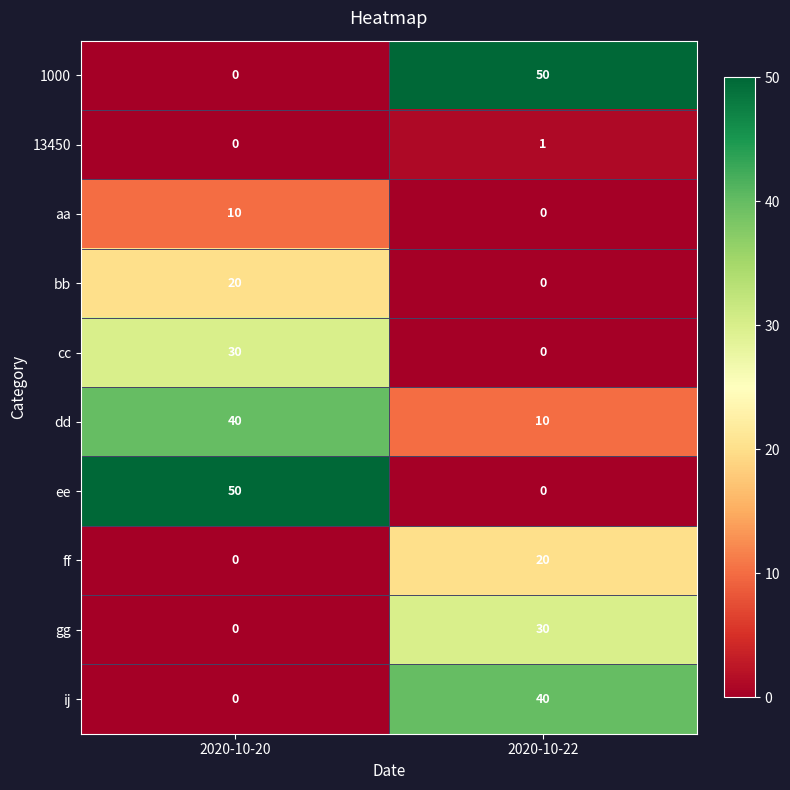

What is the highest value of the ij series?

40